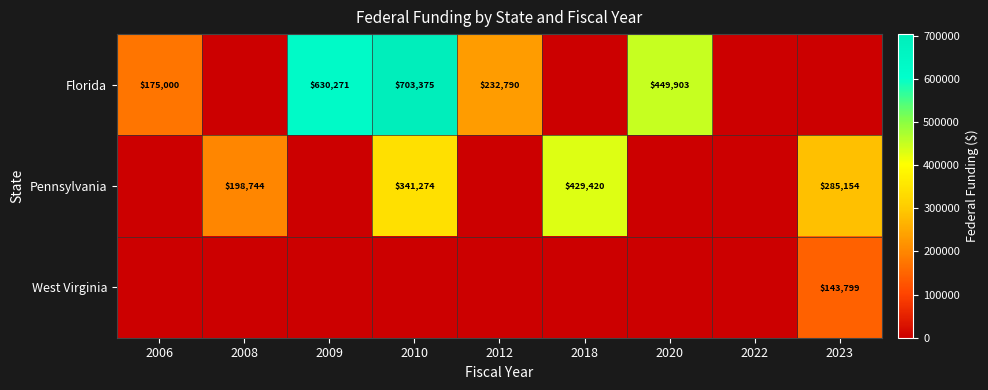

The value of Florida at 2010 is 1265920. True or false?

False